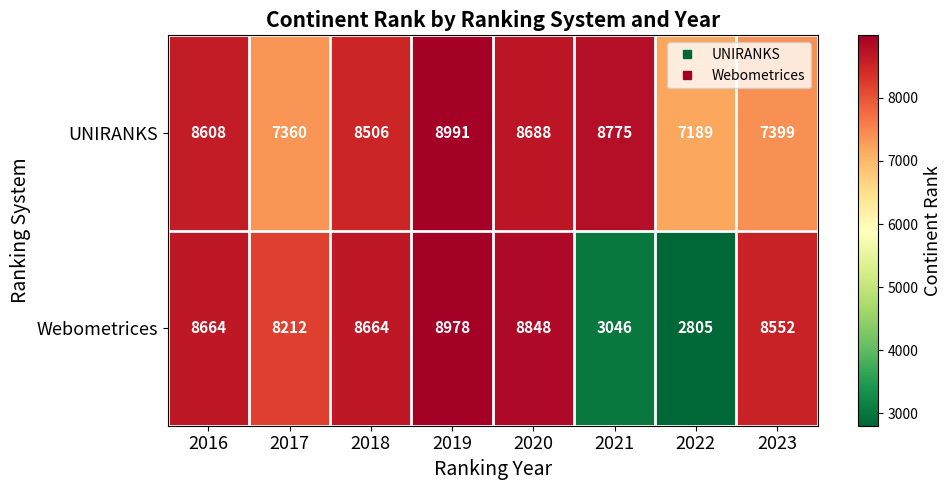

Where is UNIRANKS nearest to the value 8090?

2018